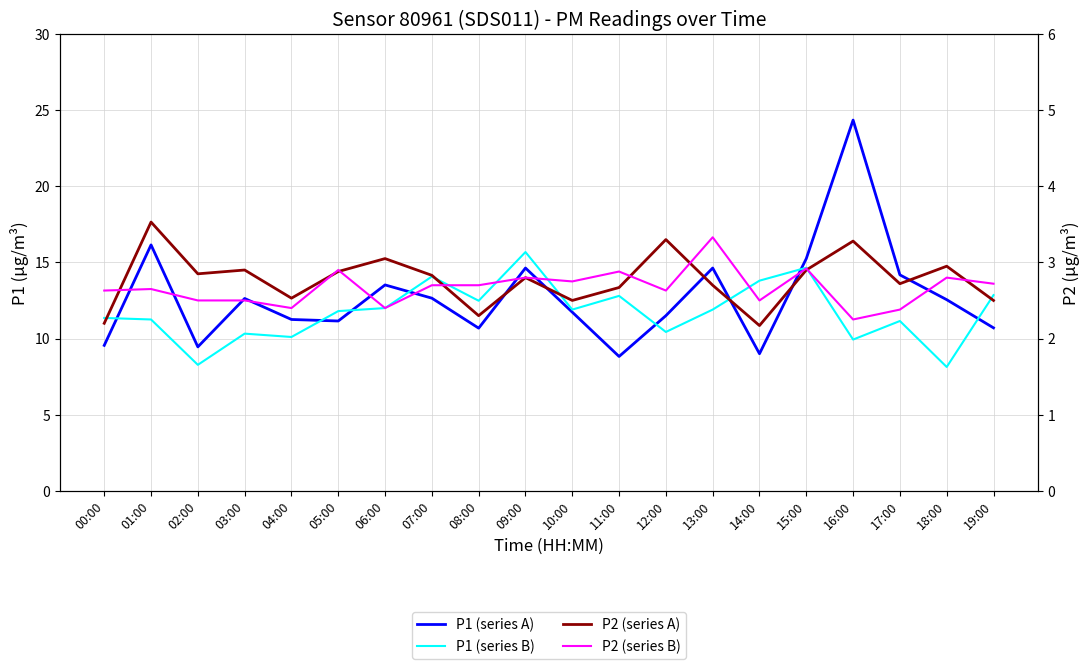

What is the total value across all series at 08:00?

28.2